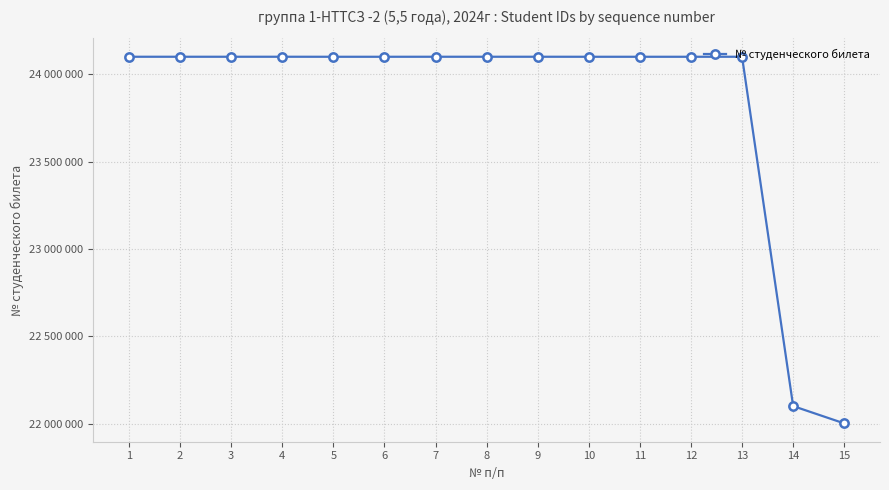

What is the value of the 7th point from the left?

24100171